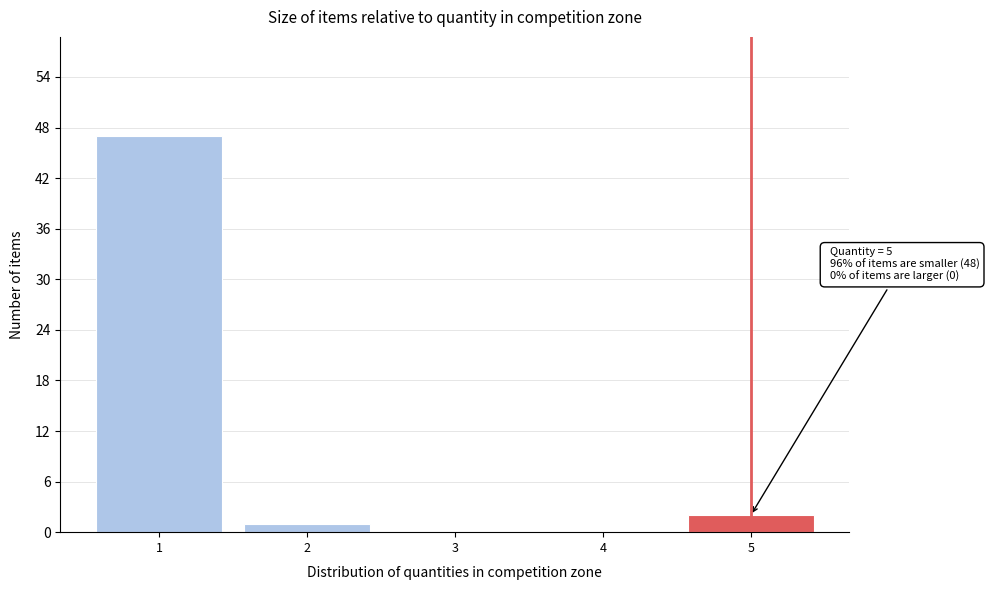

Reading left to right, what are all the values shown in this chart?

1=47	2=1	3=0	4=0	5=2